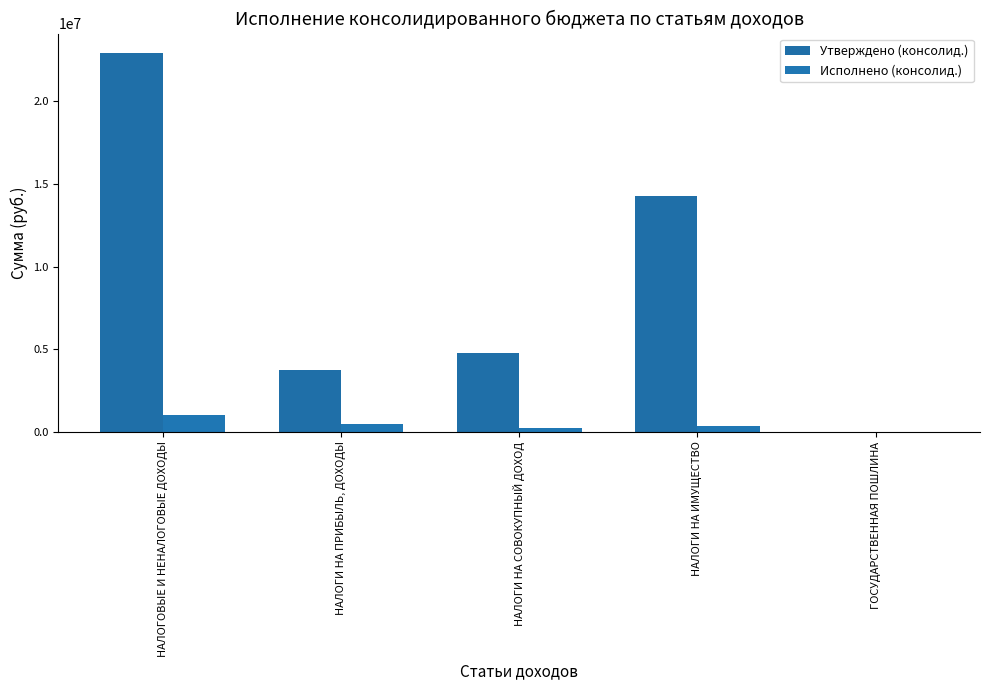

What is the maximum value shown in the chart?

22957900.0